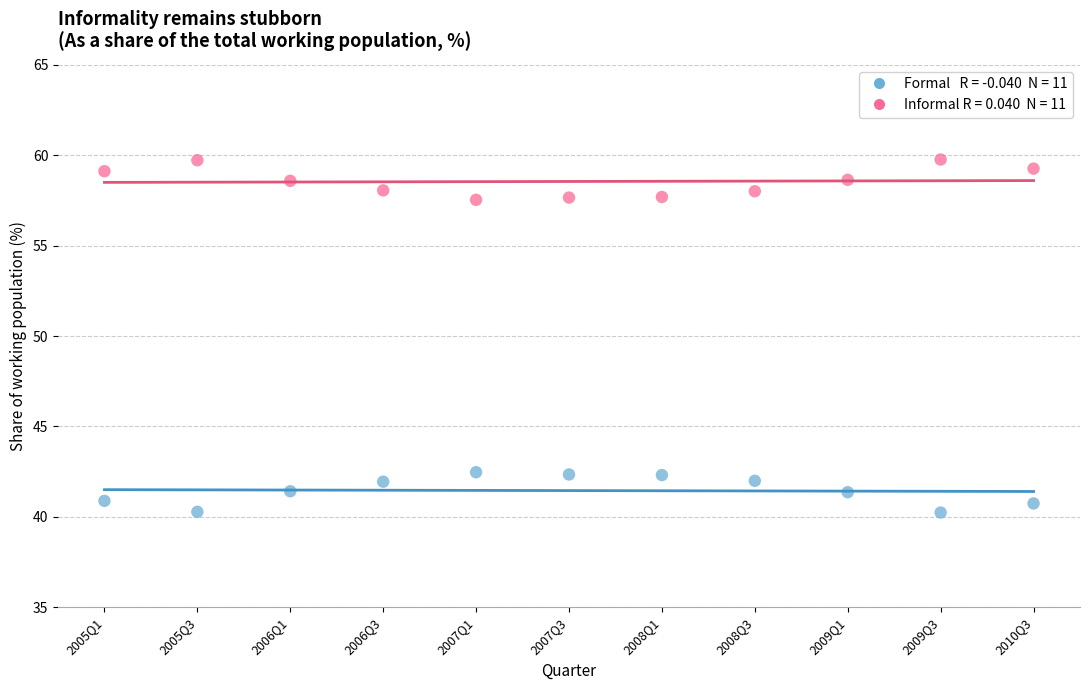

Across all data points, what is the range of Y values (max minus min)?

19.5